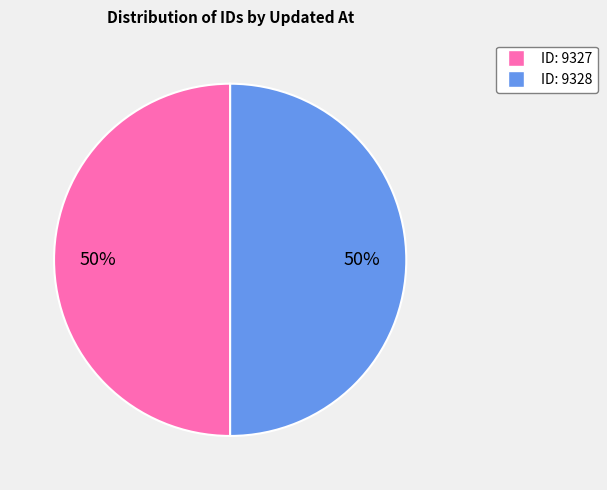

To the nearest percent, what is the average slice percentage?

50%